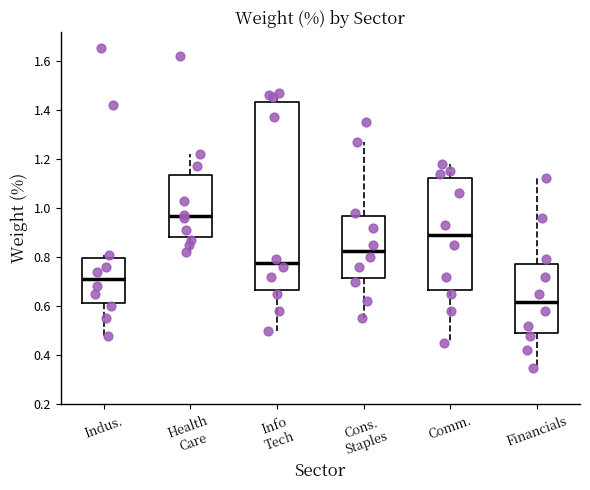

Where is the lower edge of the box for Financials on the y-axis? The values are not printed on the chart, so give them approximately, as read against the axis.

0.50